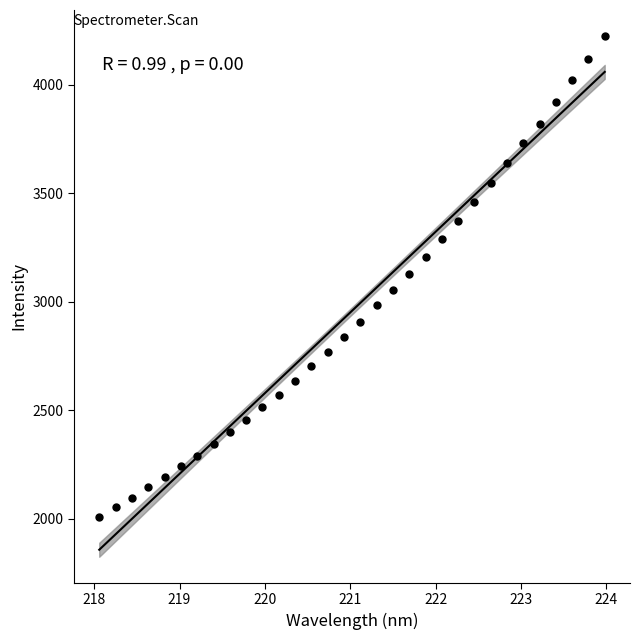

What is the range of X values (max minus min)?

5.9